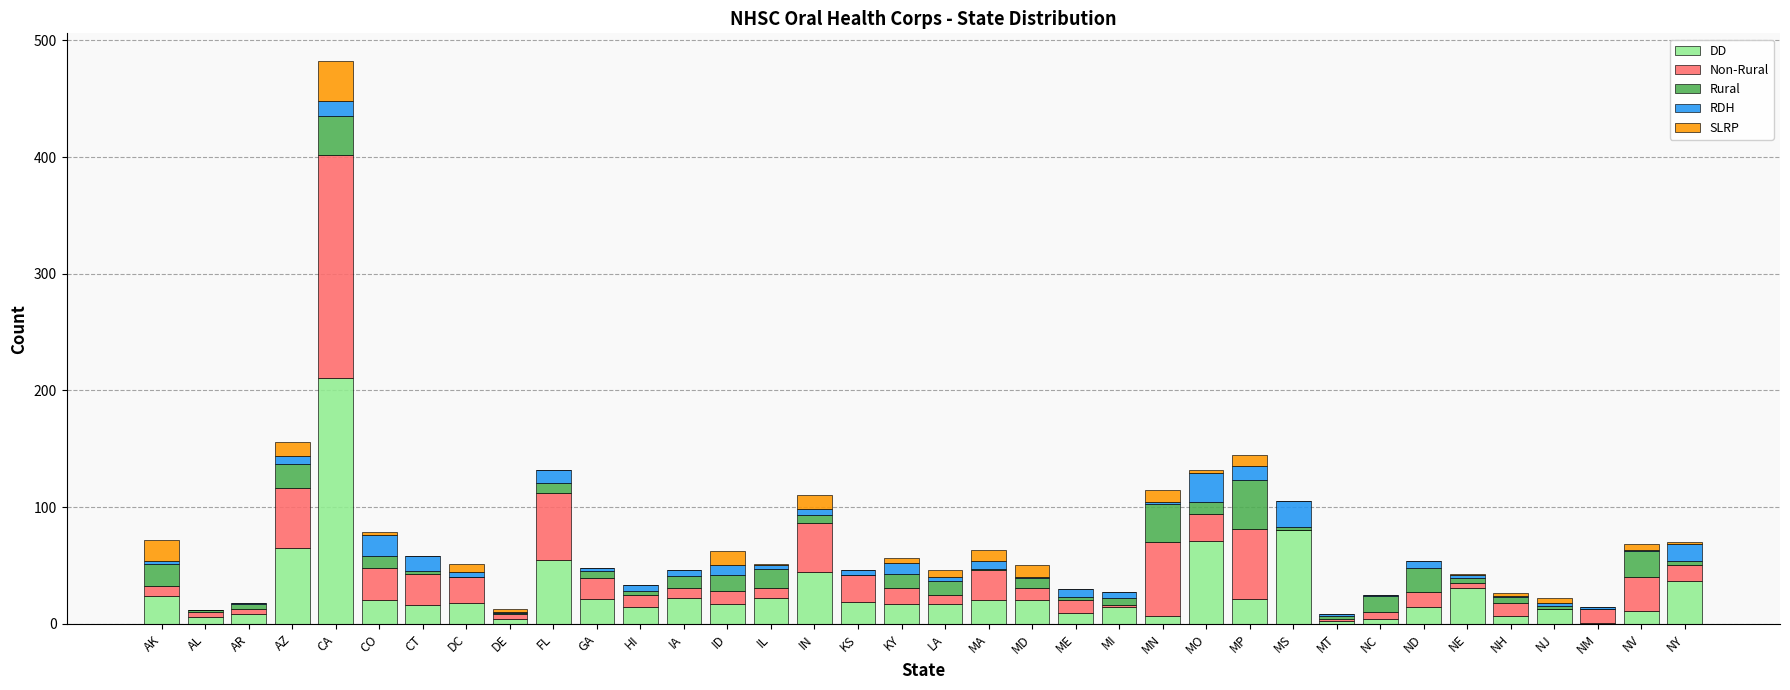

Which category has the highest value in the DD series?

CA